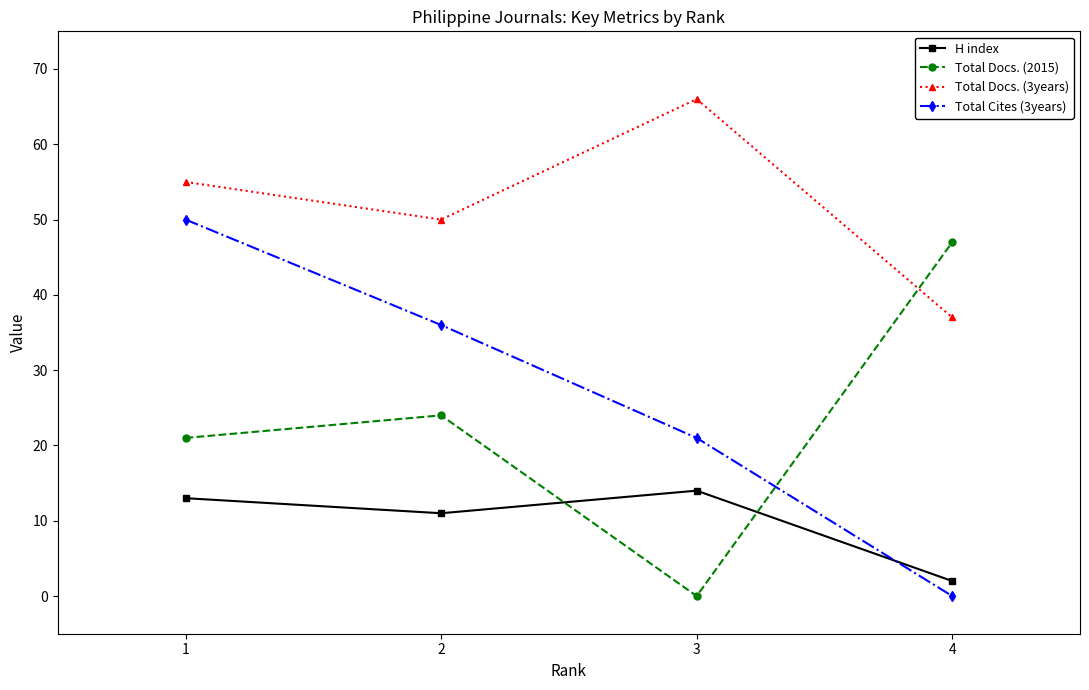

After their last crossing, which series has the higher values: Total Docs. (2015) or Total Cites (3years)?

Total Docs. (2015)